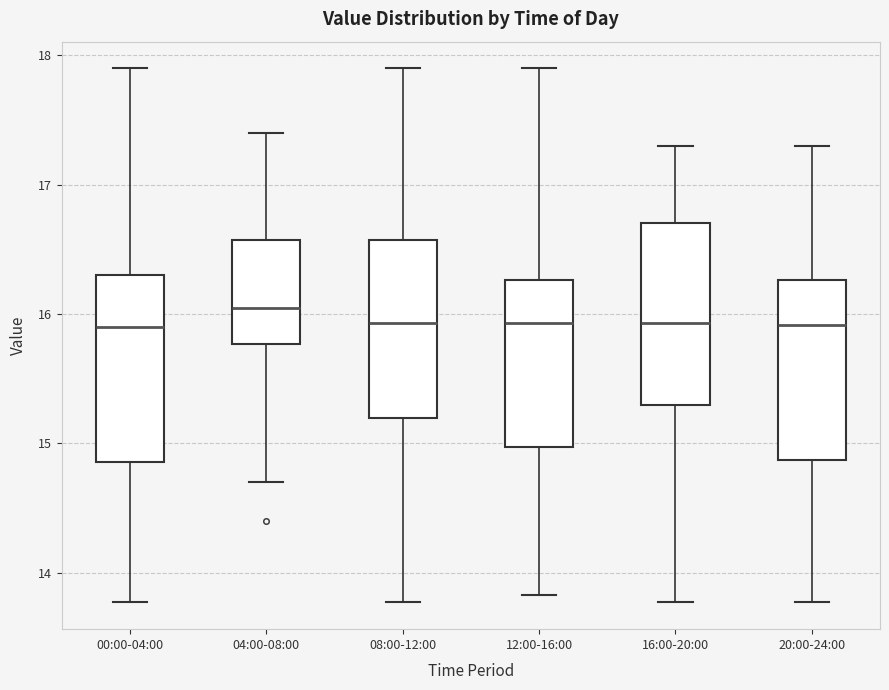

Where is the upper edge of the box for 00:00-04:00 on the y-axis? The values are not printed on the chart, so give them approximately, as read against the axis.

16.3